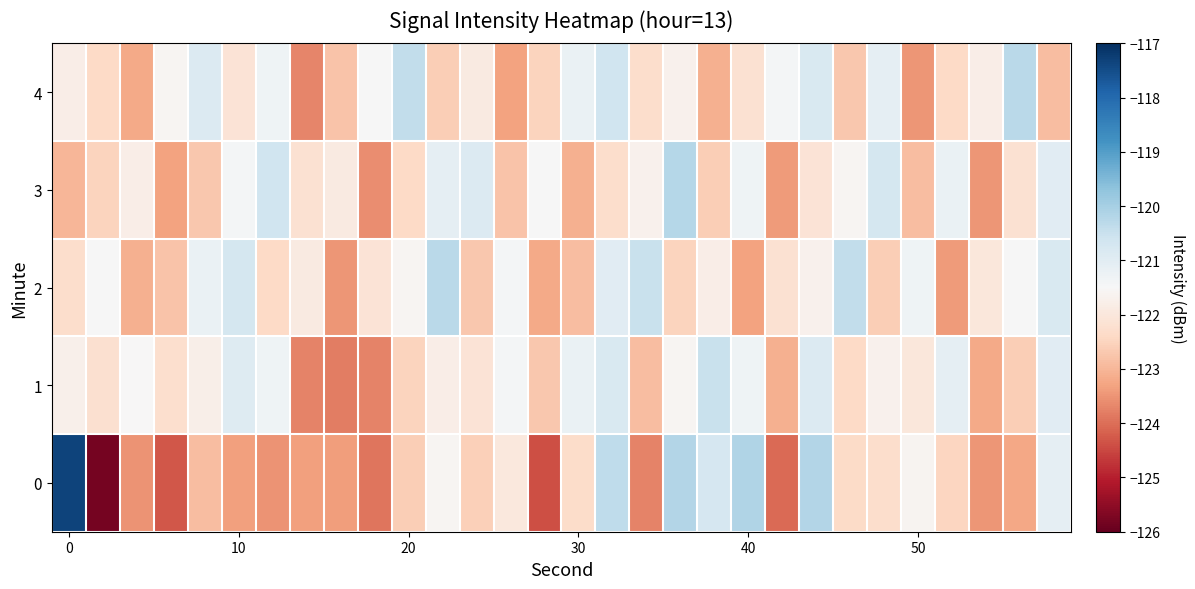

Reading left to right, extract all data points from this chart.

0: -117.3	-125.8	-123.5	-124.3	-122.9	-123.4	-123.5	-123.4	-123.4	-123.9	-122.6	-121.6	-122.6	-122.0	-124.4	-122.3	-120.4	-123.7	-120.2	-120.7	-120.2	-124.1	-120.2	-122.4	-122.3	-121.6	-122.5	-123.5	-123.3	-121.1
1: -121.7	-122.2	-121.5	-122.2	-121.8	-120.9	-121.3	-123.7	-123.8	-123.7	-122.5	-121.8	-122.1	-121.4	-122.7	-121.2	-120.8	-122.9	-121.6	-120.5	-121.3	-123.1	-120.9	-122.4	-121.7	-122.0	-121.1	-123.2	-122.6	-121.0
2: -122.3	-121.5	-123.1	-122.8	-121.2	-120.7	-122.4	-121.9	-123.5	-122.1	-121.6	-120.3	-122.7	-121.4	-123.2	-122.9	-121.0	-120.5	-122.5	-121.8	-123.3	-122.2	-121.7	-120.4	-122.6	-121.3	-123.4	-122.0	-121.5	-120.8
3: -123.0	-122.5	-121.8	-123.3	-122.7	-121.4	-120.6	-122.2	-121.9	-123.6	-122.4	-121.1	-120.9	-122.8	-121.5	-123.1	-122.3	-121.7	-120.2	-122.6	-121.3	-123.4	-122.1	-121.6	-120.7	-122.9	-121.2	-123.5	-122.2	-121.0
4: -121.8	-122.4	-123.2	-121.6	-120.9	-122.1	-121.3	-123.7	-122.8	-121.5	-120.4	-122.6	-121.9	-123.3	-122.5	-121.2	-120.6	-122.3	-121.7	-123.1	-122.2	-121.4	-120.8	-122.7	-121.1	-123.5	-122.4	-121.8	-120.3	-122.9